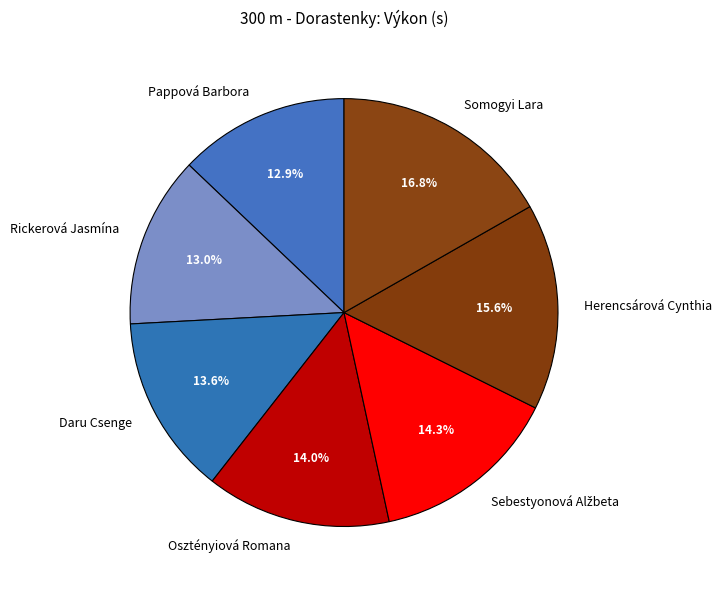

To the nearest percent, what percentage of the pie is Herencsárová Cynthia?

16%